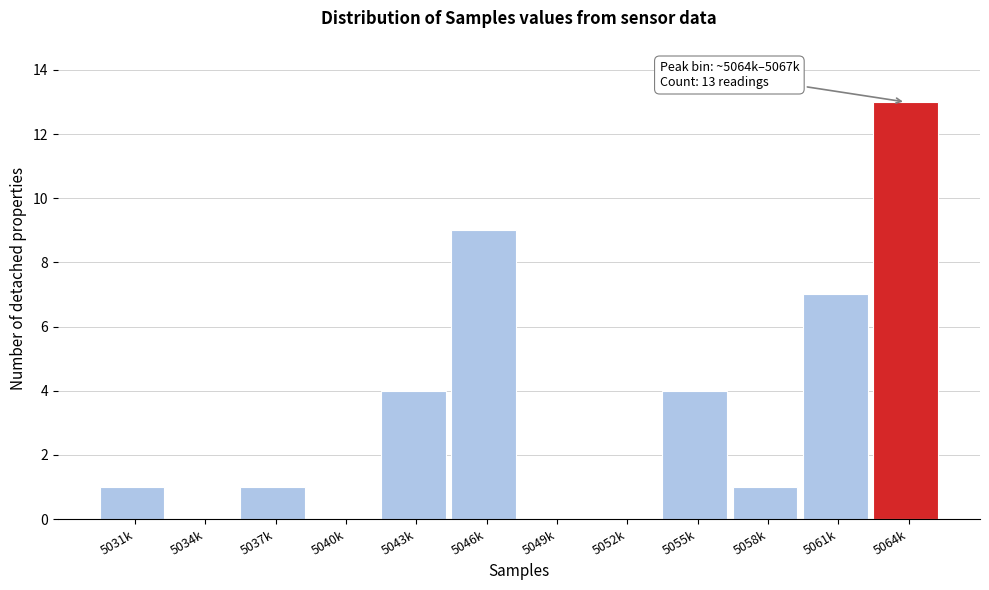

Reading right to left, extract all data points from this chart.

5064k=13	5061k=7	5058k=1	5055k=4	5052k=0	5049k=0	5046k=9	5043k=4	5040k=0	5037k=1	5034k=0	5031k=1